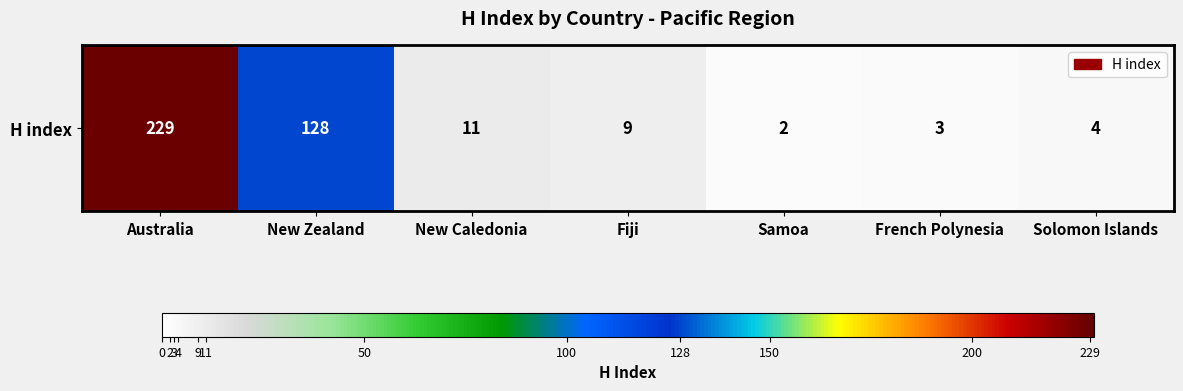

Rank the categories by value from lowest to highest.

Samoa, French Polynesia, Solomon Islands, Fiji, New Caledonia, New Zealand, Australia